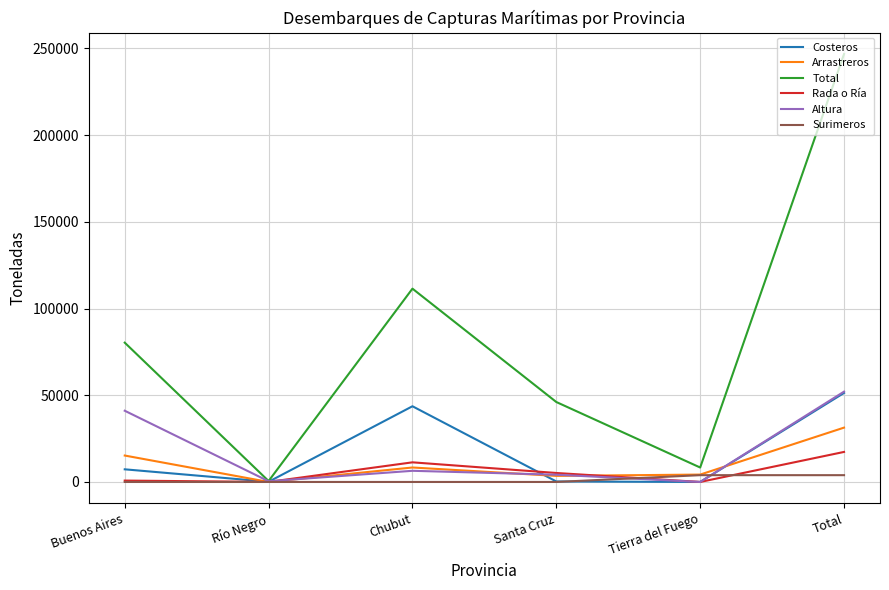

The value of Arrastreros at Río Negro is 0.0. True or false?

True